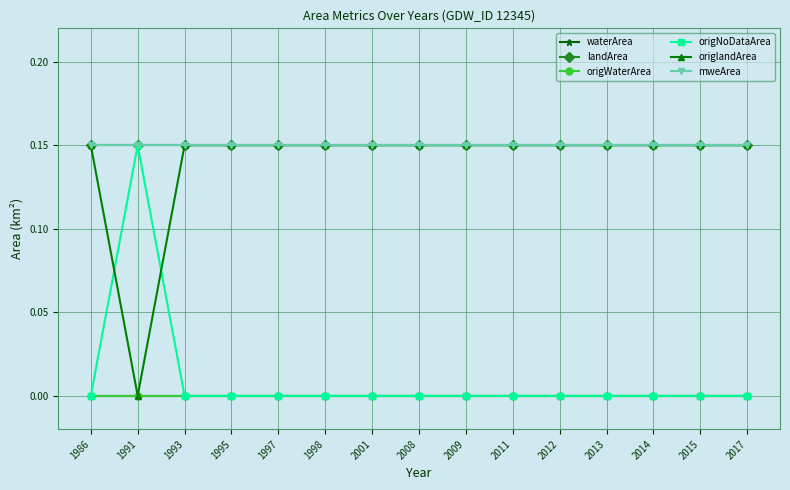

Rank the series at 1997 from highest to lowest value.

landArea, origlandArea, mweArea, waterArea, origWaterArea, origNoDataArea